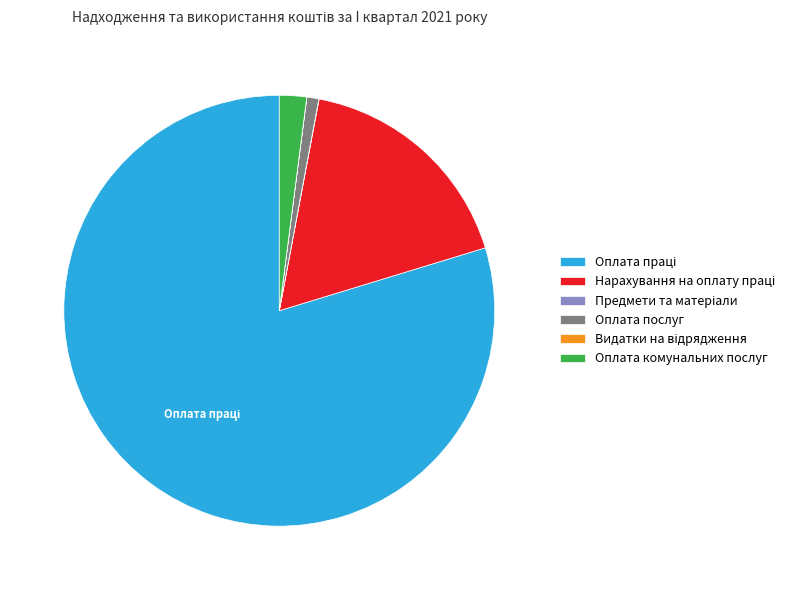

Does Оплата комунальних послуг account for over 50% of the chart?

No